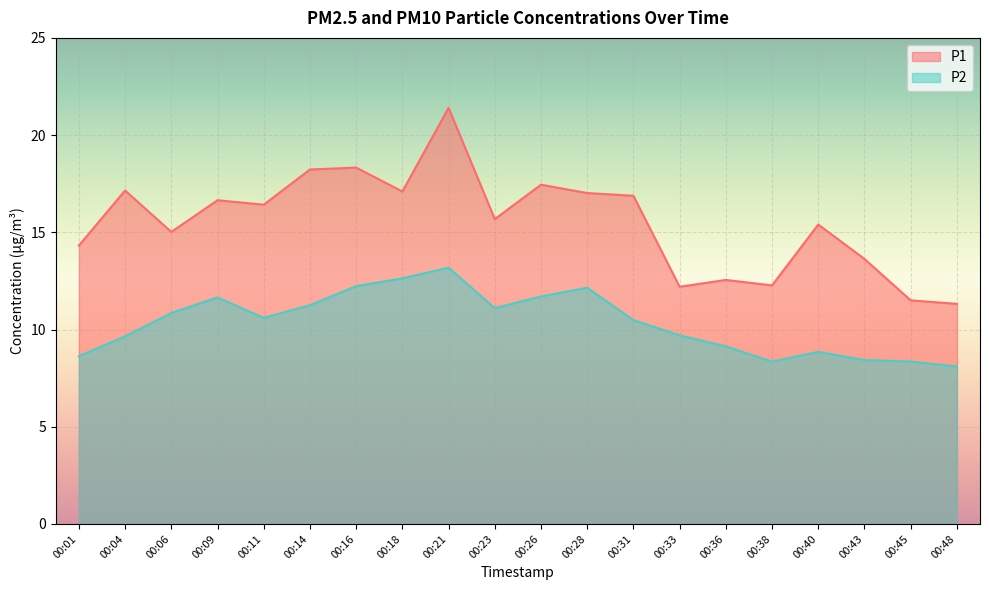

Reading left to right, transcribe all the data shown in this chart.

P1: 00:01=14.3	00:04=17.1	00:06=15.0	00:09=16.6	00:11=16.4	00:14=18.2	00:16=18.3	00:18=17.1	00:21=21.4	00:23=15.7	00:26=17.4	00:28=17.0	00:31=16.9	00:33=12.2	00:36=12.6	00:38=12.3	00:40=15.4	00:43=13.6	00:45=11.5	00:48=11.3
P2: 00:01=8.6	00:04=9.7	00:06=10.8	00:09=11.7	00:11=10.6	00:14=11.2	00:16=12.2	00:18=12.6	00:21=13.2	00:23=11.1	00:26=11.7	00:28=12.2	00:31=10.5	00:33=9.7	00:36=9.1	00:38=8.3	00:40=8.8	00:43=8.4	00:45=8.3	00:48=8.1